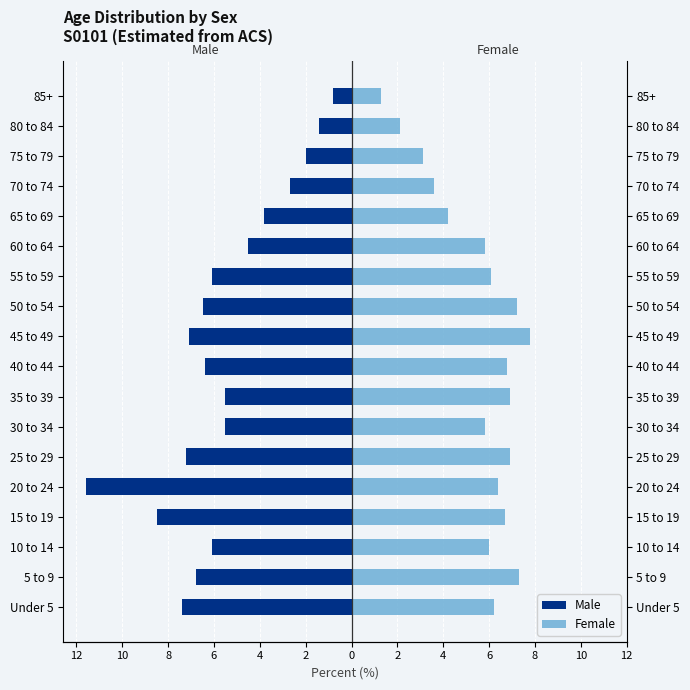

Are the bars horizontal?

Yes